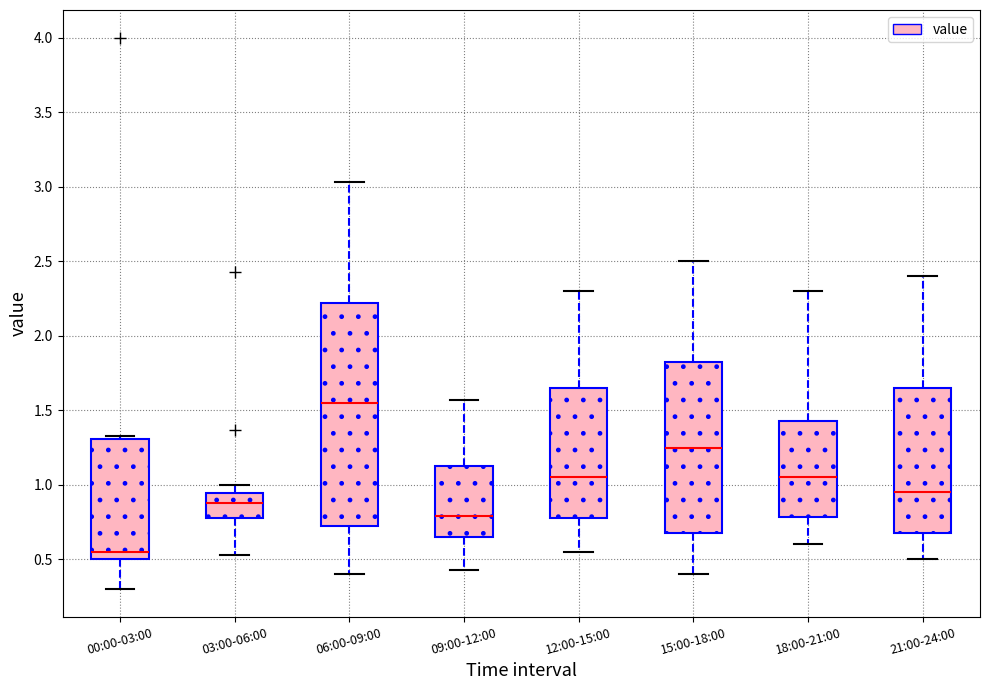

Which box is the tallest, from its lower edge to its upper edge?

06:00-09:00